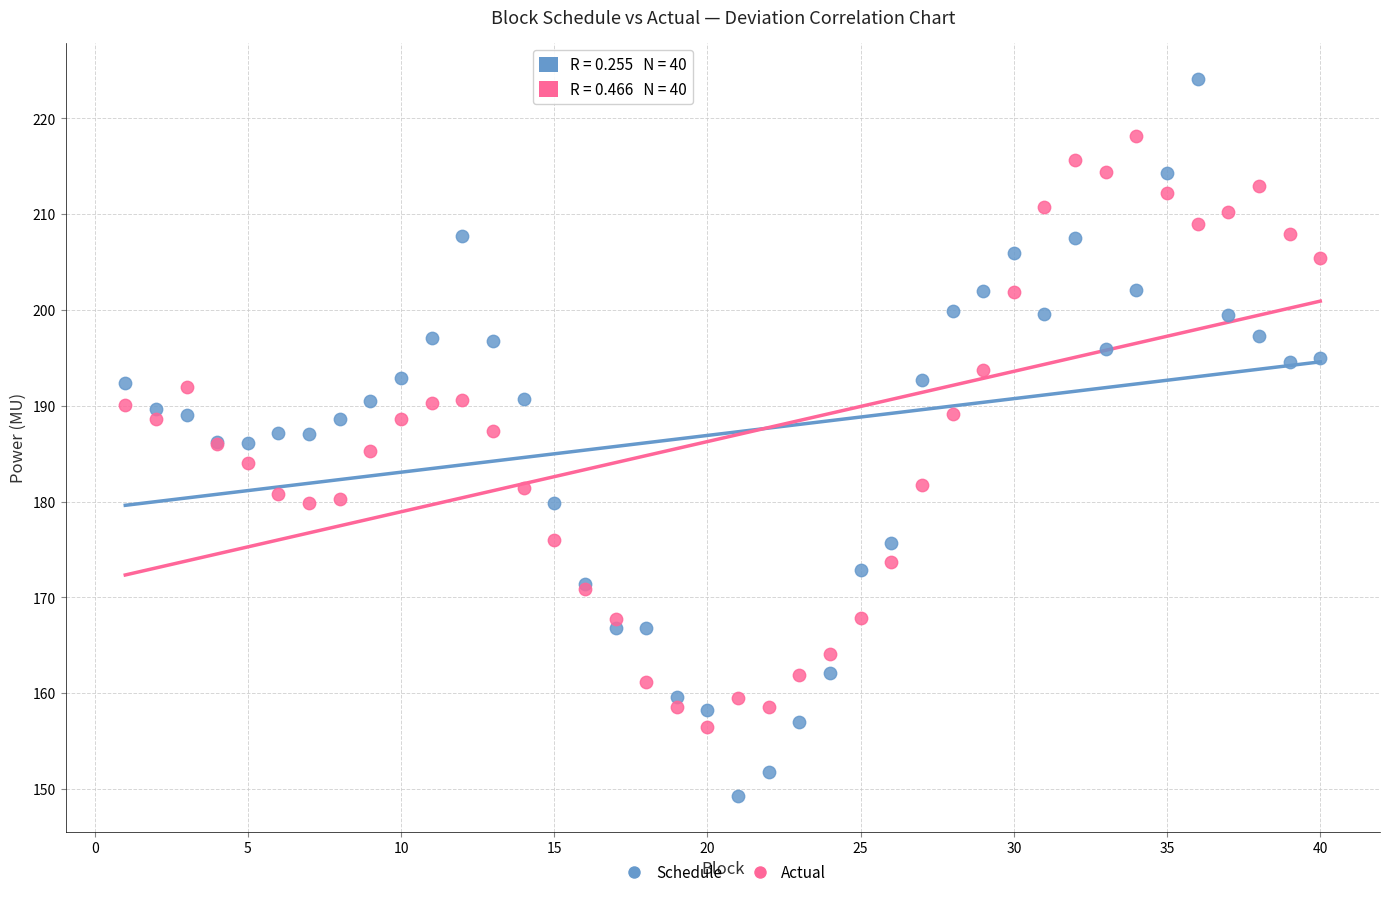

Which series has the widest spread of Y values?

Schedule